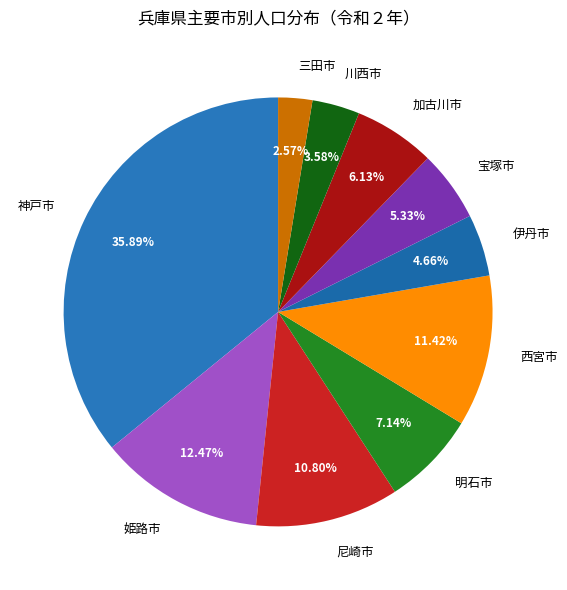

What is the ratio of the value at 西宮市 to the value at 川西市?

3.2